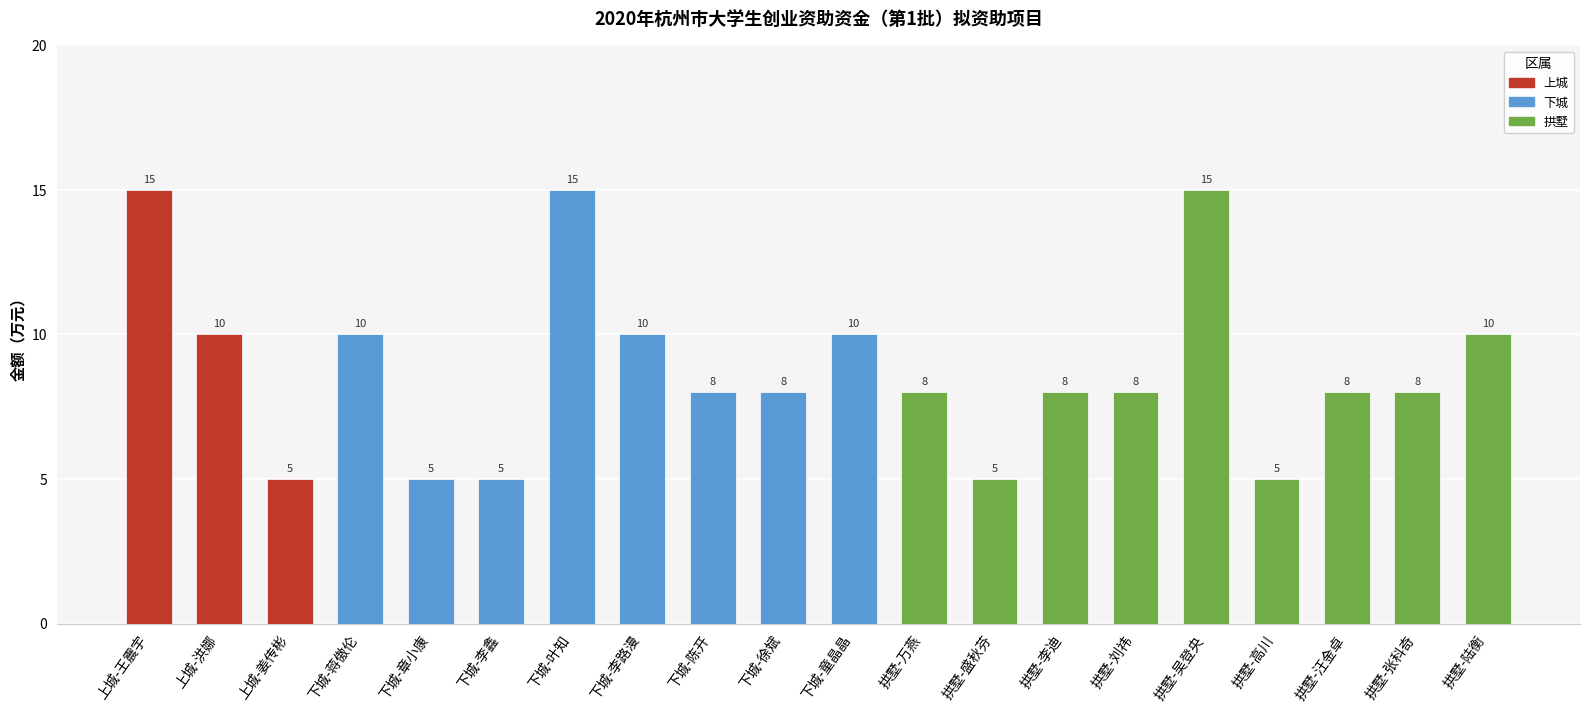

How many bars are there in total?

20